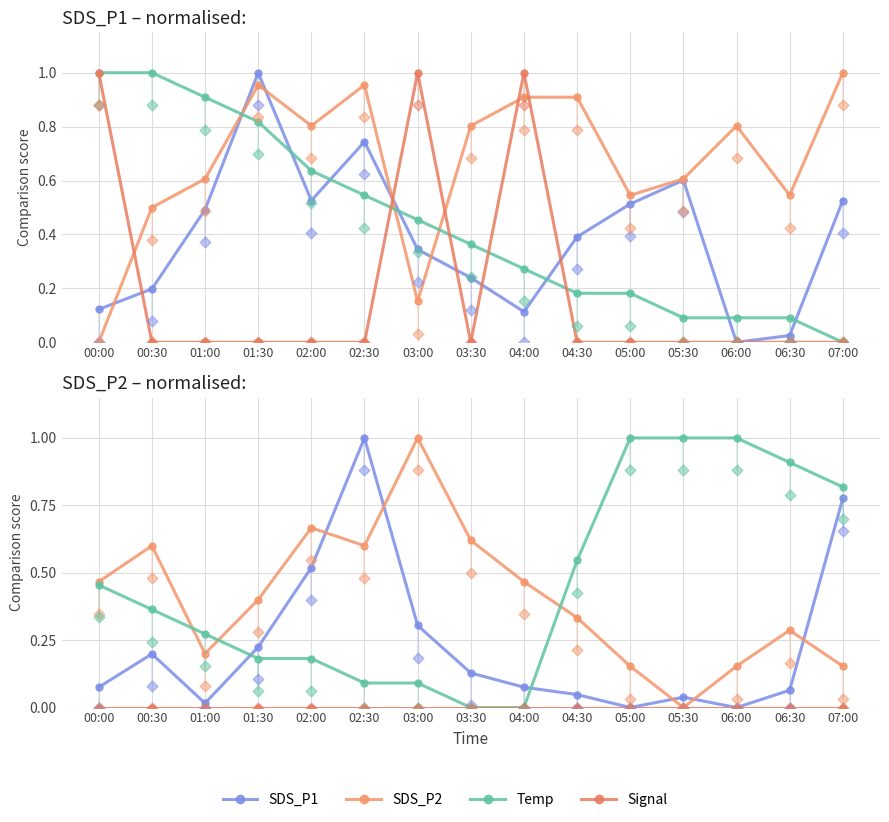

What are all the series names shown in the legend?

SDS_P1, SDS_P2, Temp, Signal